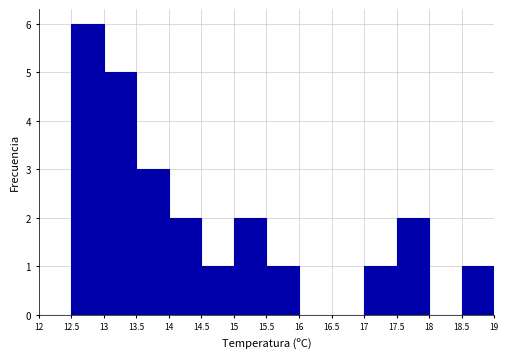

Reading left to right, list every bar in this chart as the range it spans on the x-axis followed by its height. The values are not printed on the chart, so give them approximately, as read against the axis.

12 to 12.5: 0
12.5 to 13: 6
13 to 13.5: 5
13.5 to 14: 3
14 to 14.5: 2
14.5 to 15: 1
15 to 15.5: 2
15.5 to 16: 1
16 to 16.5: 0
16.5 to 17: 0
17 to 17.5: 1
17.5 to 18: 2
18 to 18.5: 0
18.5 to 19: 1